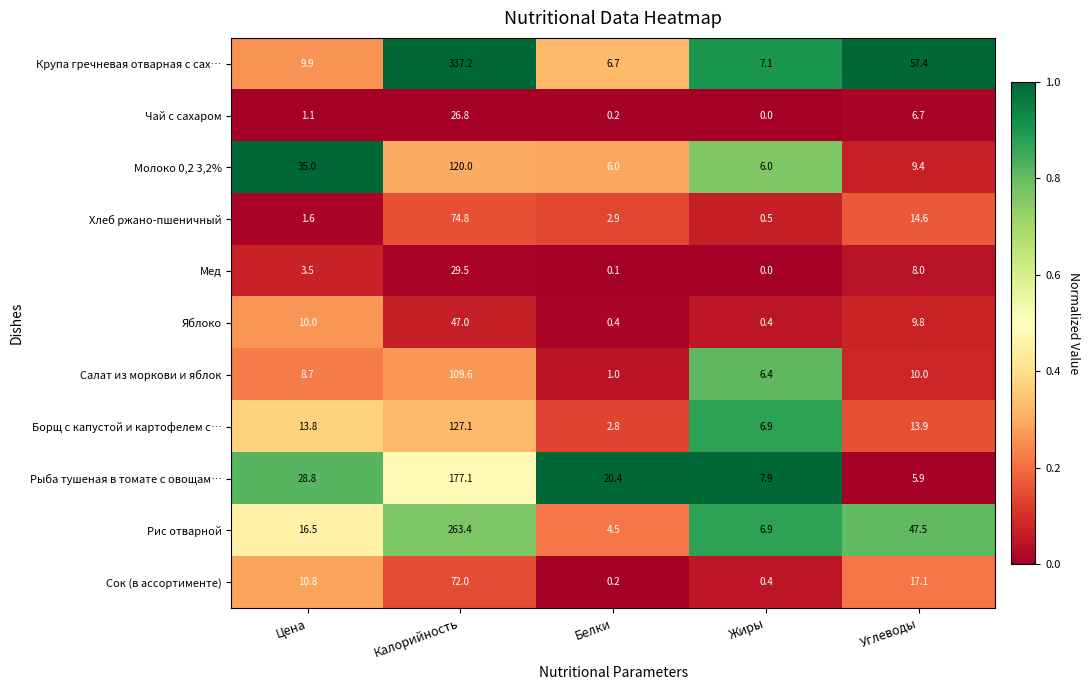

What is the sum of all Салат из моркови и яблок values?

135.7